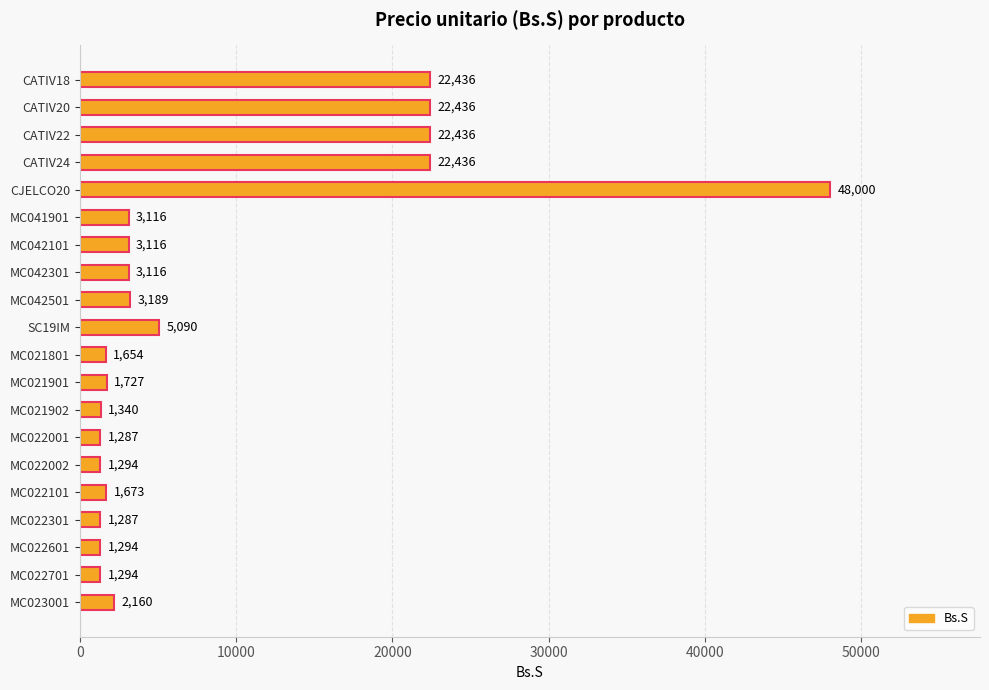

What position from the top is MC041901?

6